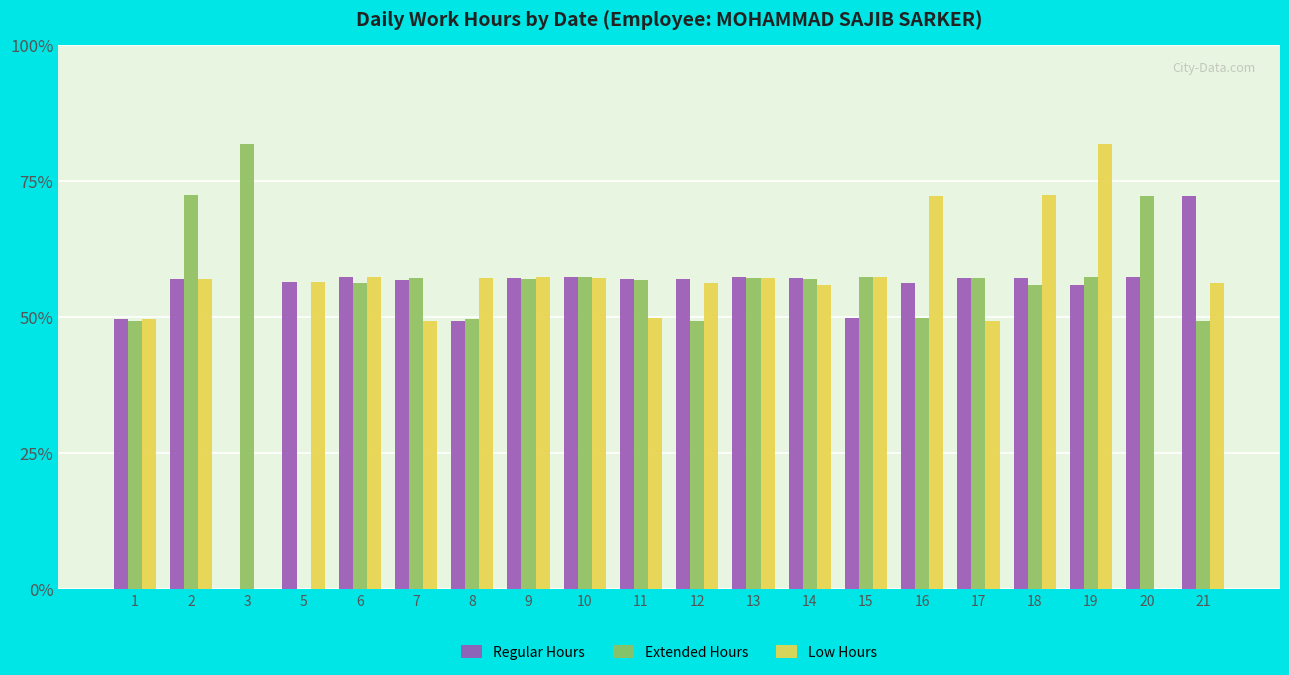

Which category has the highest value in the Extended Hours series?

3